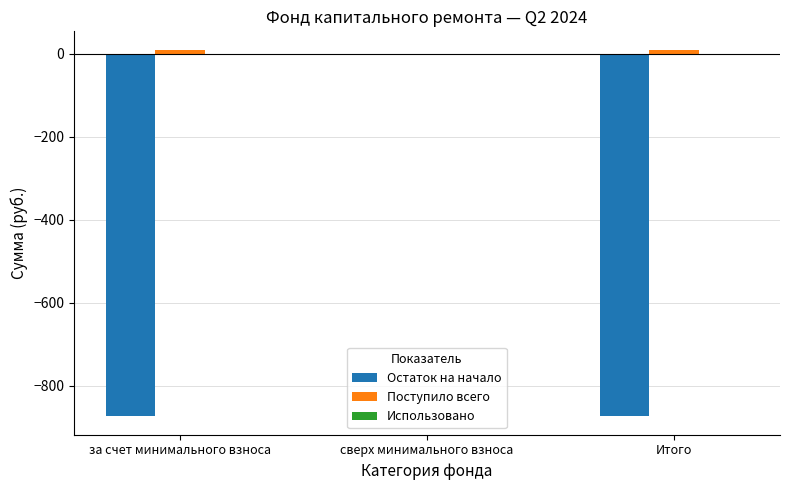

Are the bars horizontal?

No